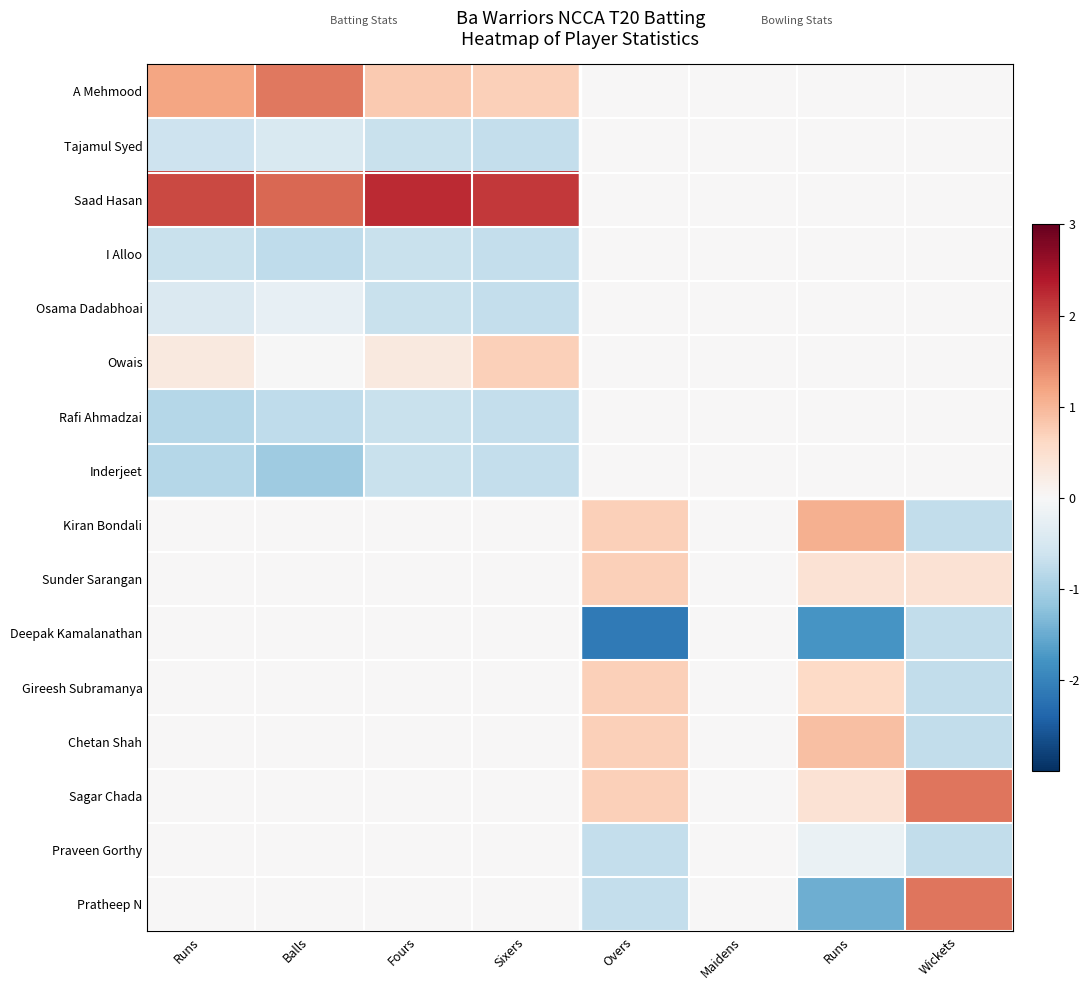

At which category does the chart reach its peak across all series?

Fours